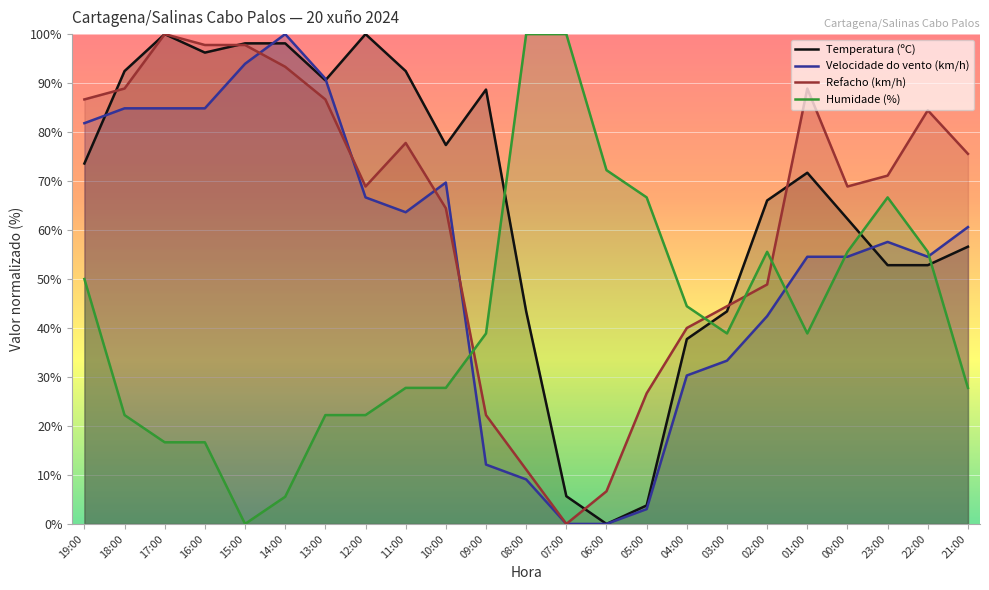

Rank the categories by Humidade (%) value from highest to lowest.

08:00, 07:00, 06:00, 05:00, 23:00, 02:00, 00:00, 22:00, 19:00, 04:00, 09:00, 03:00, 01:00, 11:00, 10:00, 21:00, 18:00, 13:00, 12:00, 17:00, 16:00, 14:00, 15:00